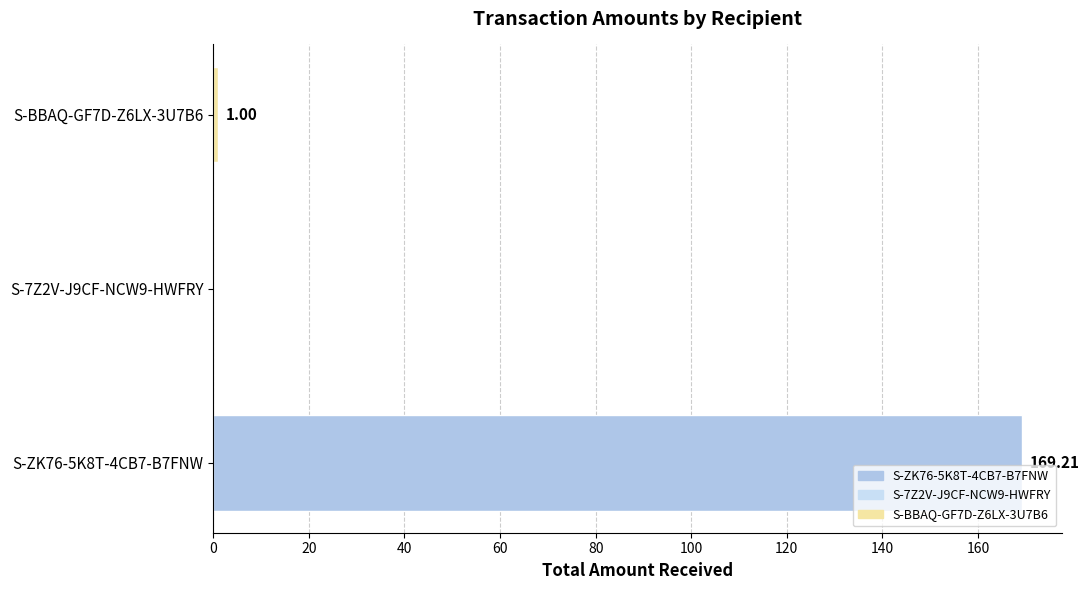

What is the greatest value displayed?

169.2